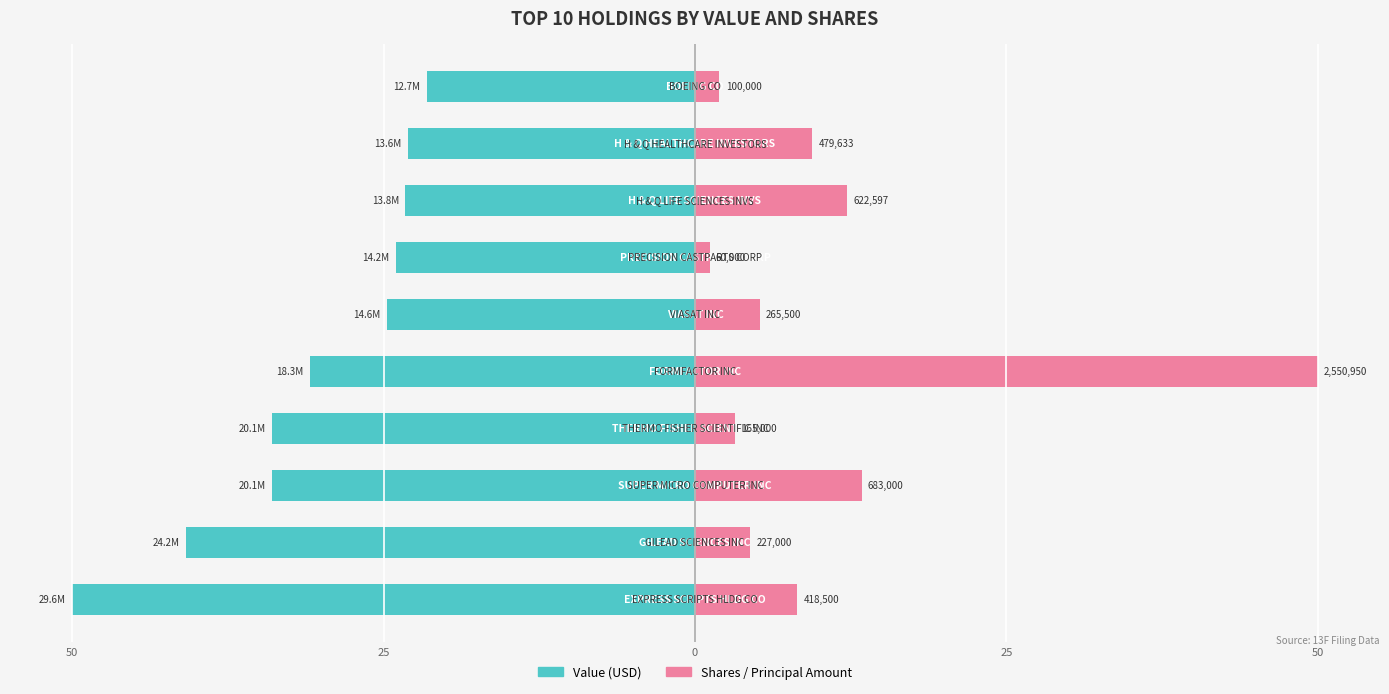

Reading right to left, transcribe all the data shown in this chart.

Value (USD): -21.5	-23.0	-23.3	-24.0	-24.8	-30.9	-34.0	-34.0	-40.9	-50.0
Shares / Principal Amount: 2.0	9.4	12.2	1.2	5.2	50.0	3.2	13.4	4.4	8.2